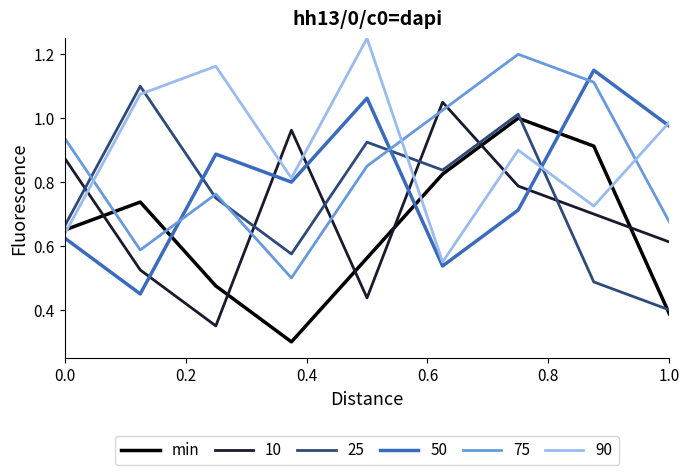

Count the number of categories in the chart.

9